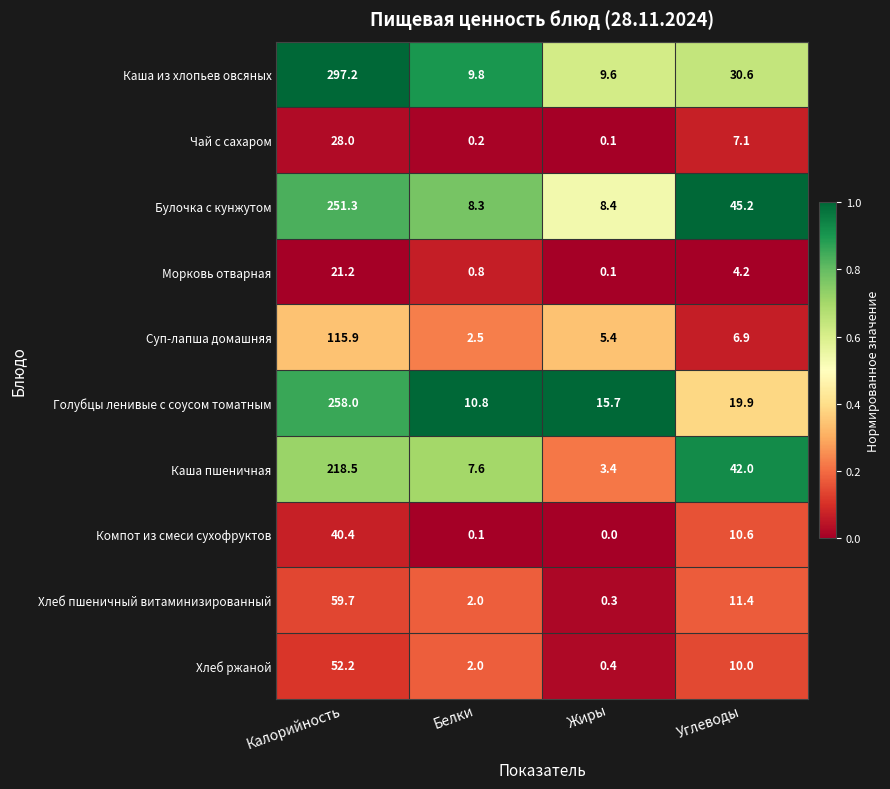

Rank the series by their maximum value, from highest to lowest.

Каша из хлопьев овсяных, Голубцы ленивые с соусом томатным, Булочка с кунжутом, Каша пшеничная, Суп-лапша домашняя, Хлеб пшеничный витаминизированный, Хлеб ржаной, Компот из смеси сухофруктов, Чай с сахаром, Морковь отварная